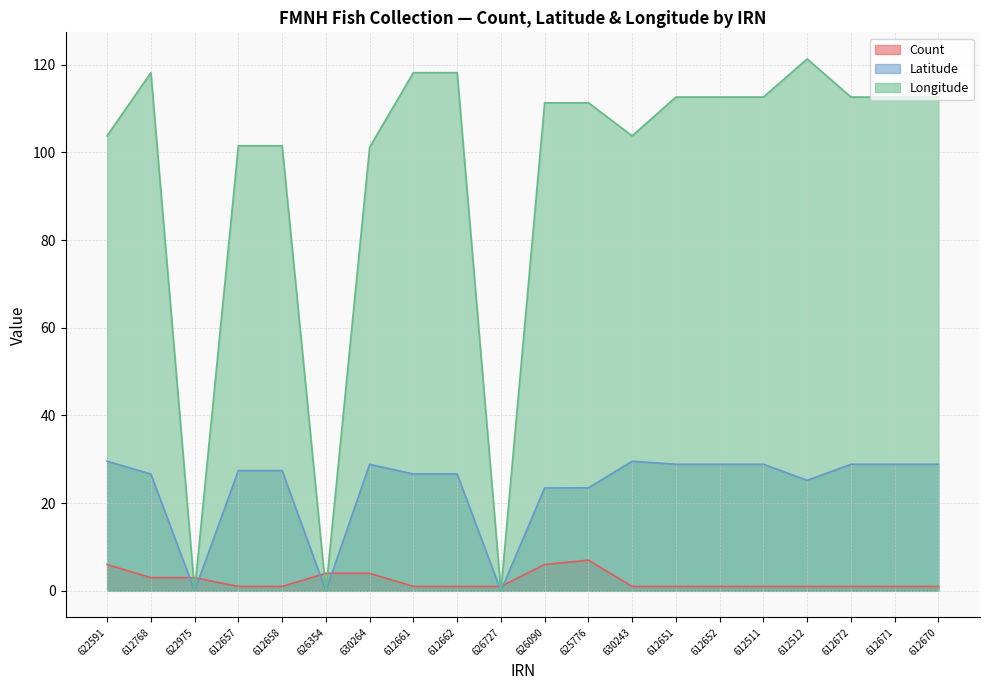

Between 612651 and 612671, which series saw the biggest shift?

Count